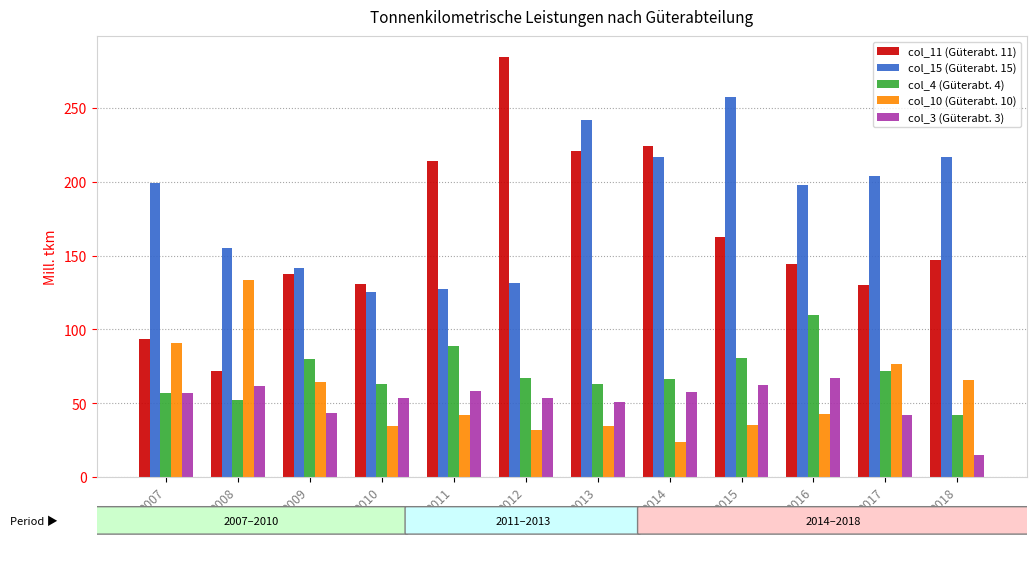

Which series changed the most between 2013 and 2016?

col_11 (Güterabt. 11)